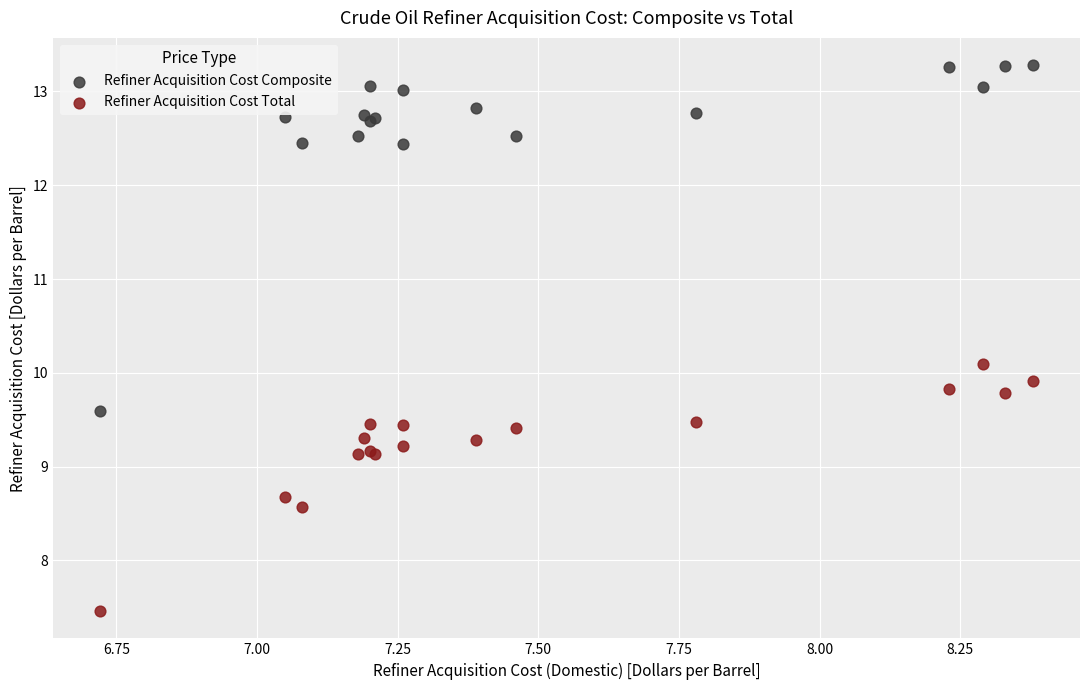

In the Refiner Acquisition Cost Composite series, what Y value is closest to 11?

9.6